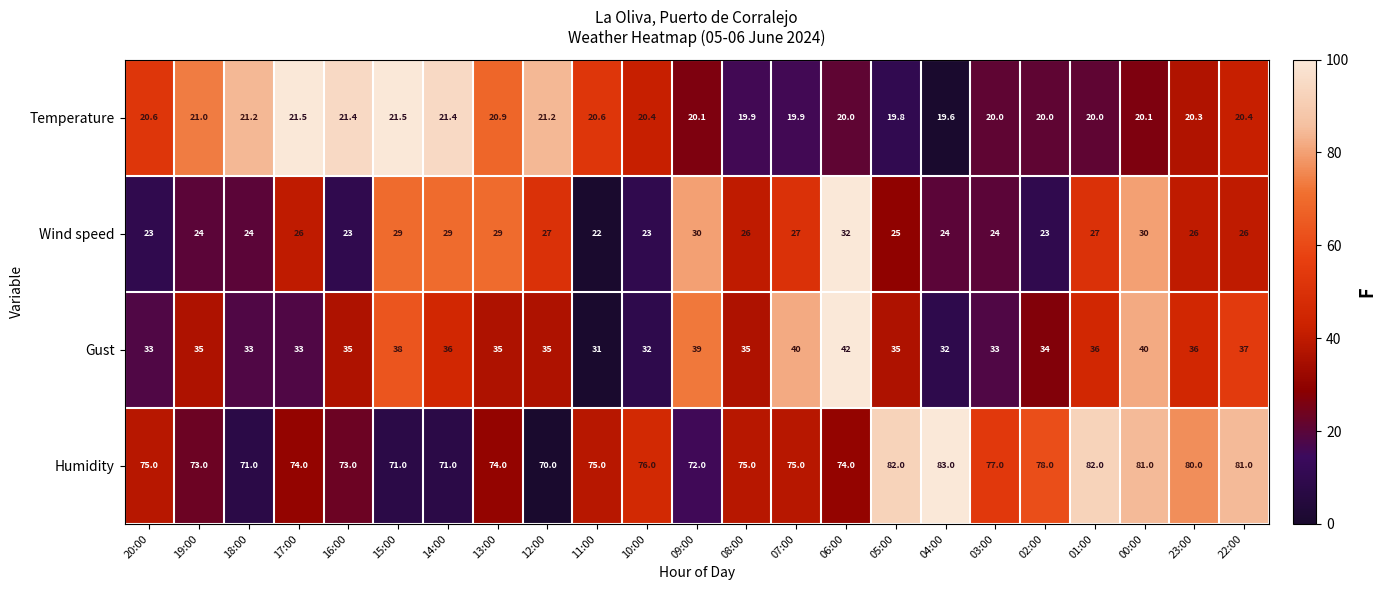

Rank the series at 05:00 from highest to lowest value.

Humidity, Gust, Wind speed, Temperature